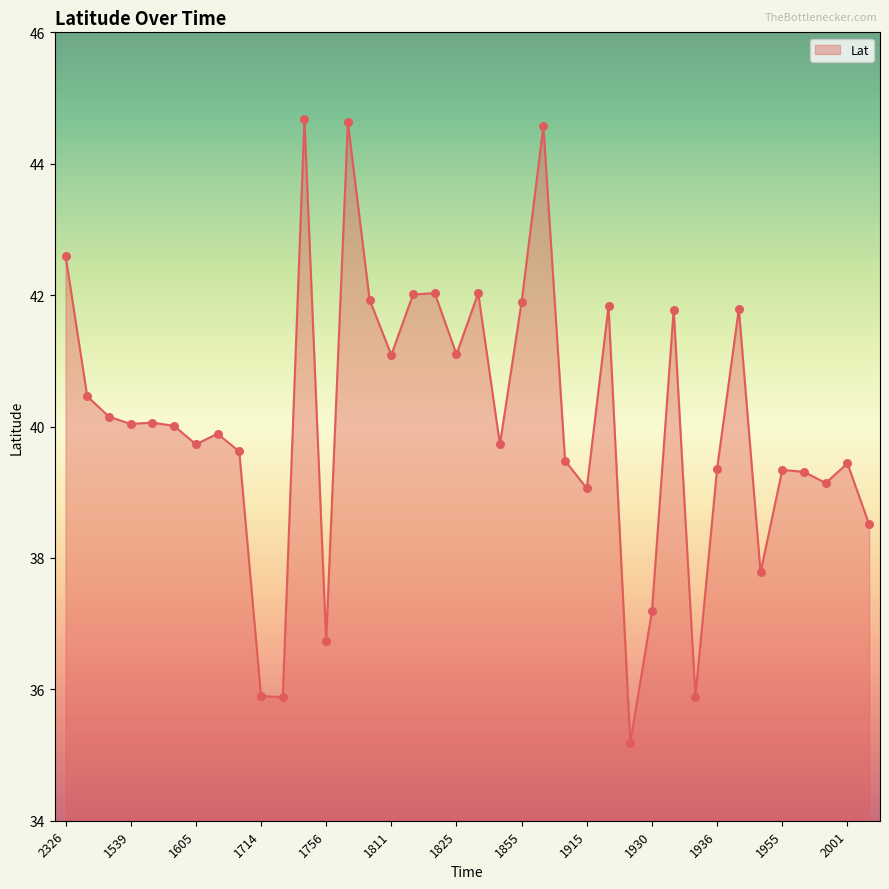

What is the maximum value shown in the chart?

44.7